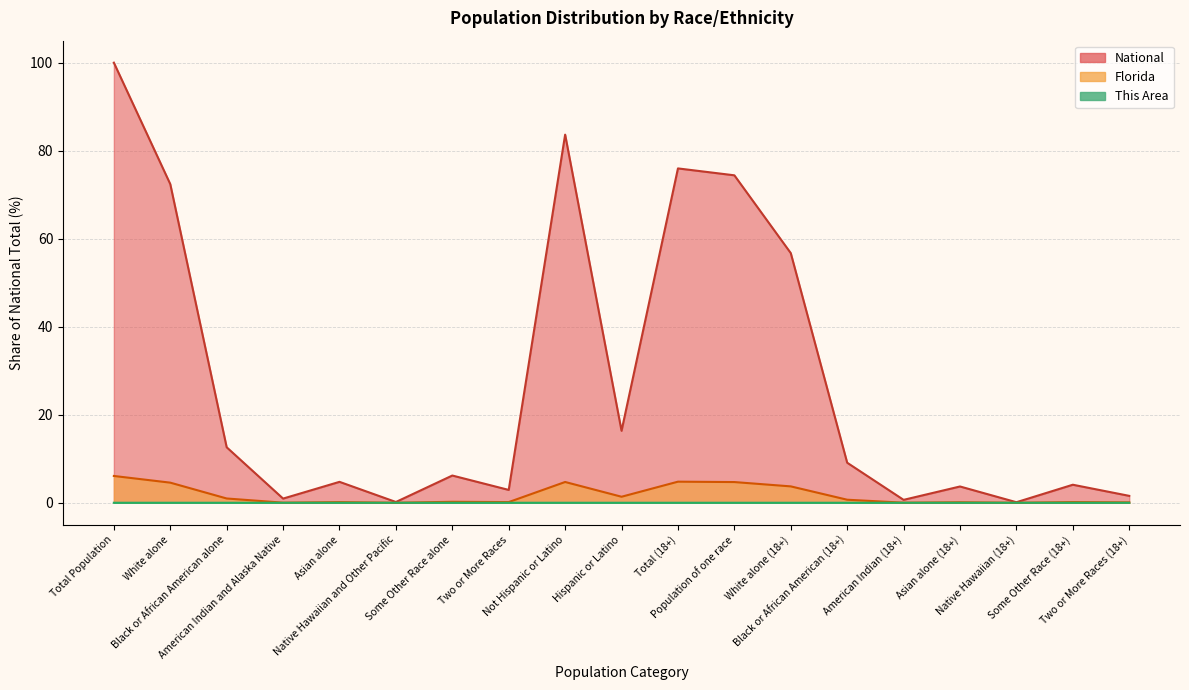

Reading left to right, transcribe all the data shown in this chart.

This Area: Total Population=0.0	White alone=0.0	Black or African American alone=0.0	American Indian and Alaska Native=0.0	Asian alone=0.0	Native Hawaiian and Other Pacific=0.0	Some Other Race alone=0.0	Two or More Races=0.0	Not Hispanic or Latino=0.0	Hispanic or Latino=0.0	Total (18+)=0.0	Population of one race=0.0	White alone (18+)=0.0	Black or African American (18+)=0.0	American Indian (18+)=0.0	Asian alone (18+)=0.0	Native Hawaiian (18+)=0.0	Some Other Race (18+)=0.0	Two or More Races (18+)=0.0
Florida: Total Population=6.1	White alone=4.6	Black or African American alone=1.0	American Indian and Alaska Native=0.0	Asian alone=0.1	Native Hawaiian and Other Pacific=0.0	Some Other Race alone=0.2	Two or More Races=0.2	Not Hispanic or Latino=4.7	Hispanic or Latino=1.4	Total (18+)=4.8	Population of one race=4.7	White alone (18+)=3.7	Black or African American (18+)=0.7	American Indian (18+)=0.0	Asian alone (18+)=0.1	Native Hawaiian (18+)=0.0	Some Other Race (18+)=0.2	Two or More Races (18+)=0.1
National: Total Population=100.0	White alone=72.4	Black or African American alone=12.6	American Indian and Alaska Native=0.9	Asian alone=4.8	Native Hawaiian and Other Pacific=0.2	Some Other Race alone=6.2	Two or More Races=2.9	Not Hispanic or Latino=83.7	Hispanic or Latino=16.3	Total (18+)=76.0	Population of one race=74.4	White alone (18+)=56.7	Black or African American (18+)=9.1	American Indian (18+)=0.7	Asian alone (18+)=3.7	Native Hawaiian (18+)=0.1	Some Other Race (18+)=4.1	Two or More Races (18+)=1.6